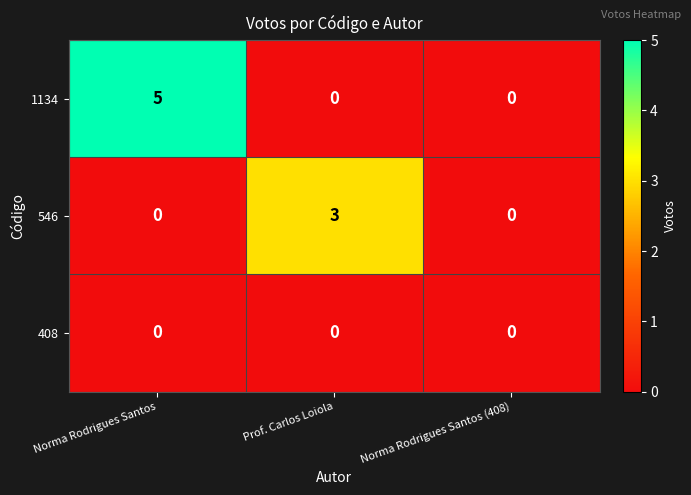

Which label corresponds to the largest value in the chart?

Norma Rodrigues Santos